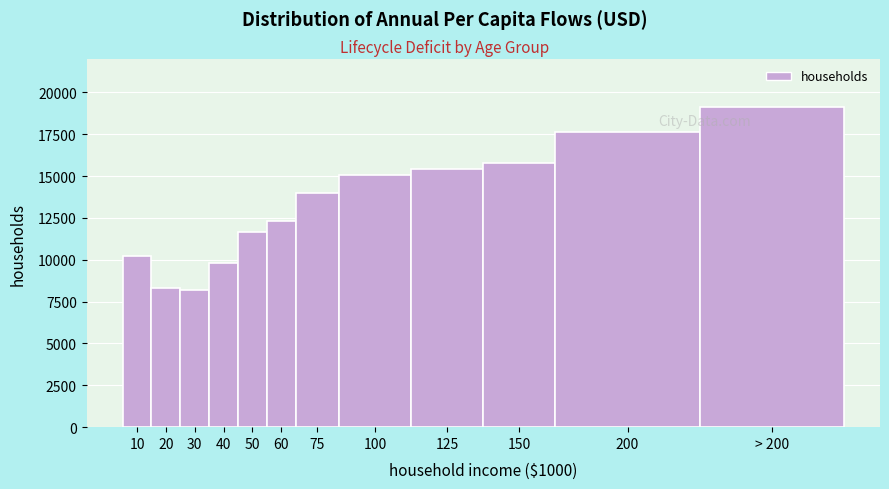

Reading left to right, extract all data points from this chart.

10=10230.2	20=8297.9	30=8169.2	40=9818.9	50=11652.9	60=12302.9	75=13968.7	100=15053.1	125=15439.9	150=15814.0	200=17636.7	> 200=19157.2